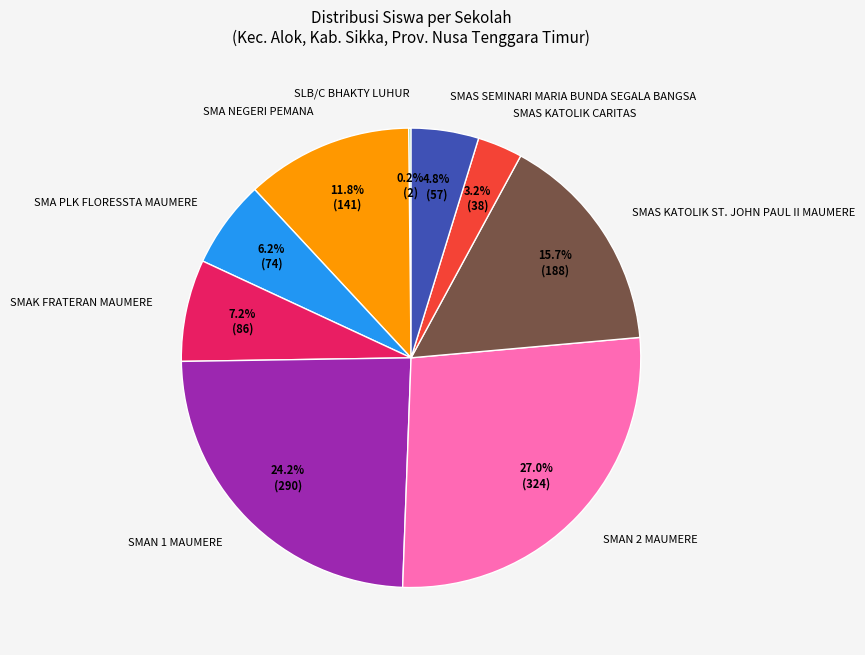

What is the largest slice in the pie chart?

SMAN 2 MAUMERE